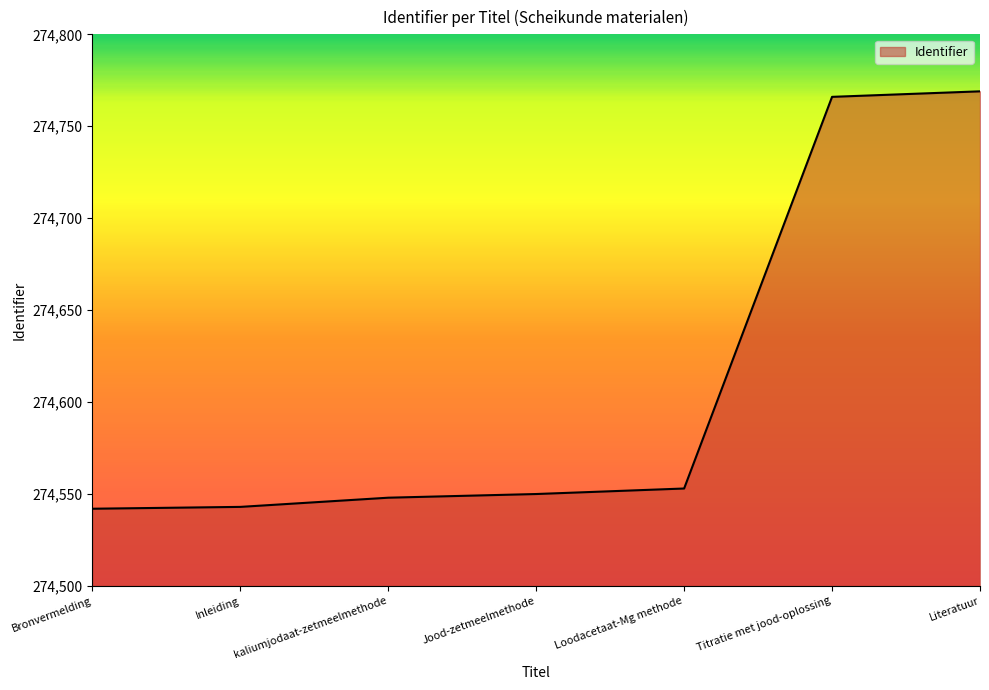

What is the approximate value at kaliumjodaat-zetmeelmethode?

274548